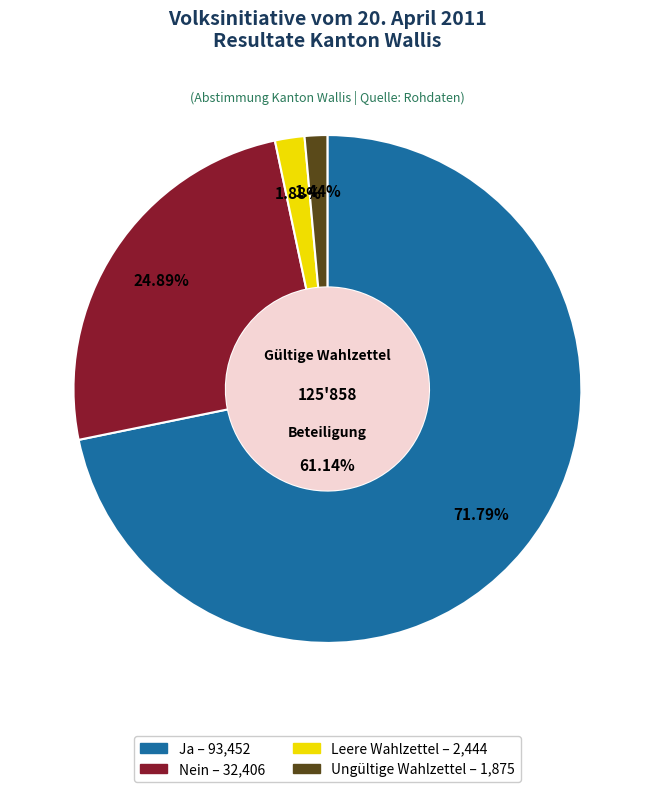

What percentage is NOT represented by Nein?

75.1%